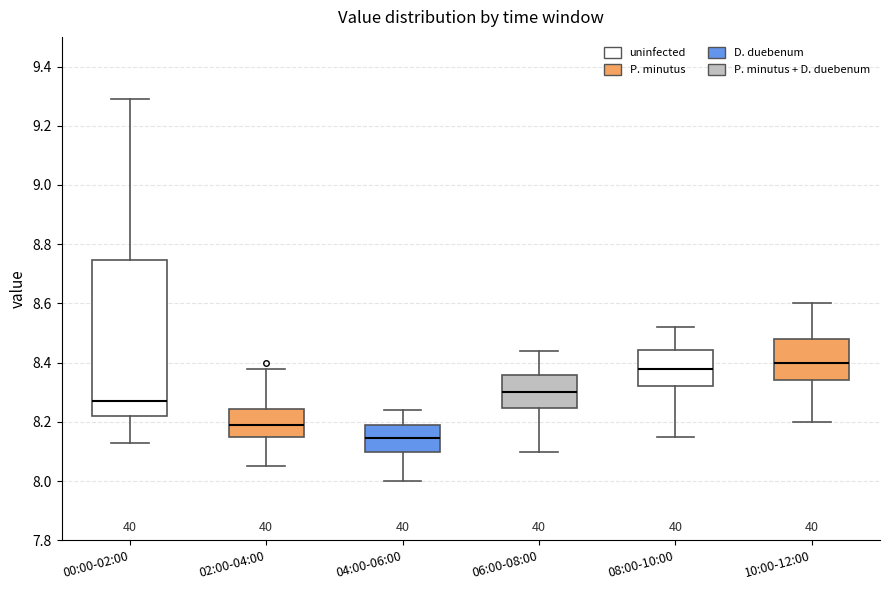

Reading left to right, read every box against the y-axis: the position of its median line, the range the box covers, and the ends of its whiskers. The values are not printed on the chart, so give them approximately, as read against the axis.

00:00-02:00: median 8.28, box 8.22 to 8.74, whiskers 8.14 to 9.30
02:00-04:00: median 8.20, box 8.16 to 8.24, whiskers 8.06 to 8.38
04:00-06:00: median 8.14, box 8.10 to 8.20, whiskers 8.00 to 8.24
06:00-08:00: median 8.30, box 8.24 to 8.36, whiskers 8.10 to 8.44
08:00-10:00: median 8.38, box 8.32 to 8.44, whiskers 8.16 to 8.52
10:00-12:00: median 8.40, box 8.34 to 8.48, whiskers 8.20 to 8.60